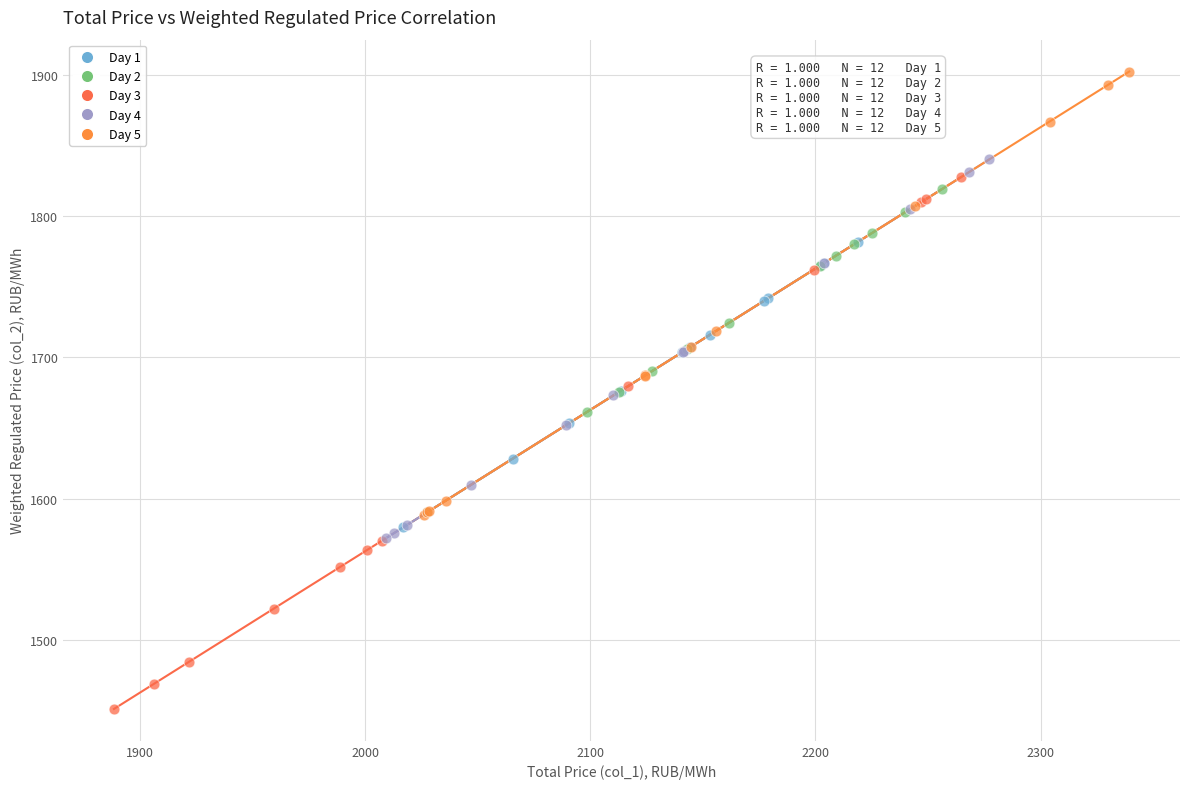

Which series has the largest Y range (max minus min)?

Day 3